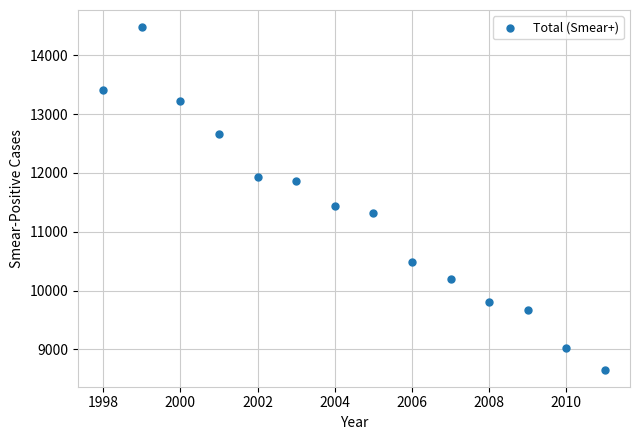

What Y value in the scatter plot is closest to 11568?

11445